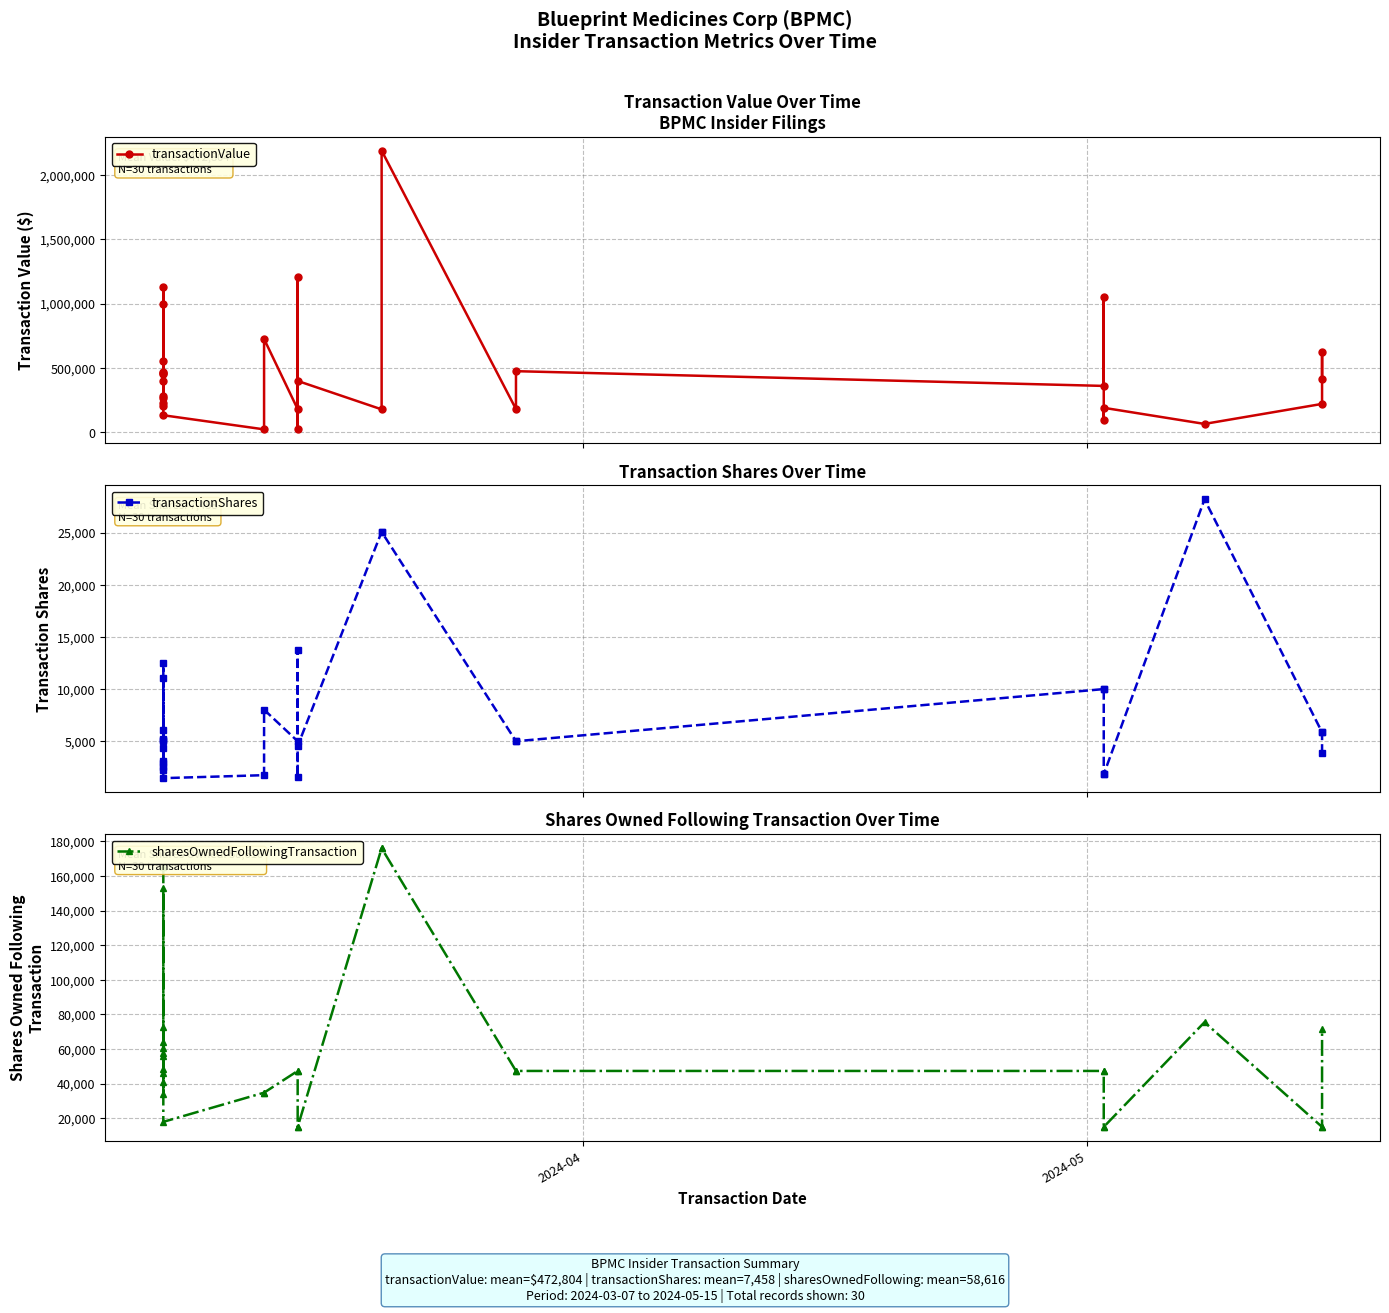

What is the minimum value for sharesOwnedFollowingTransaction?

14913